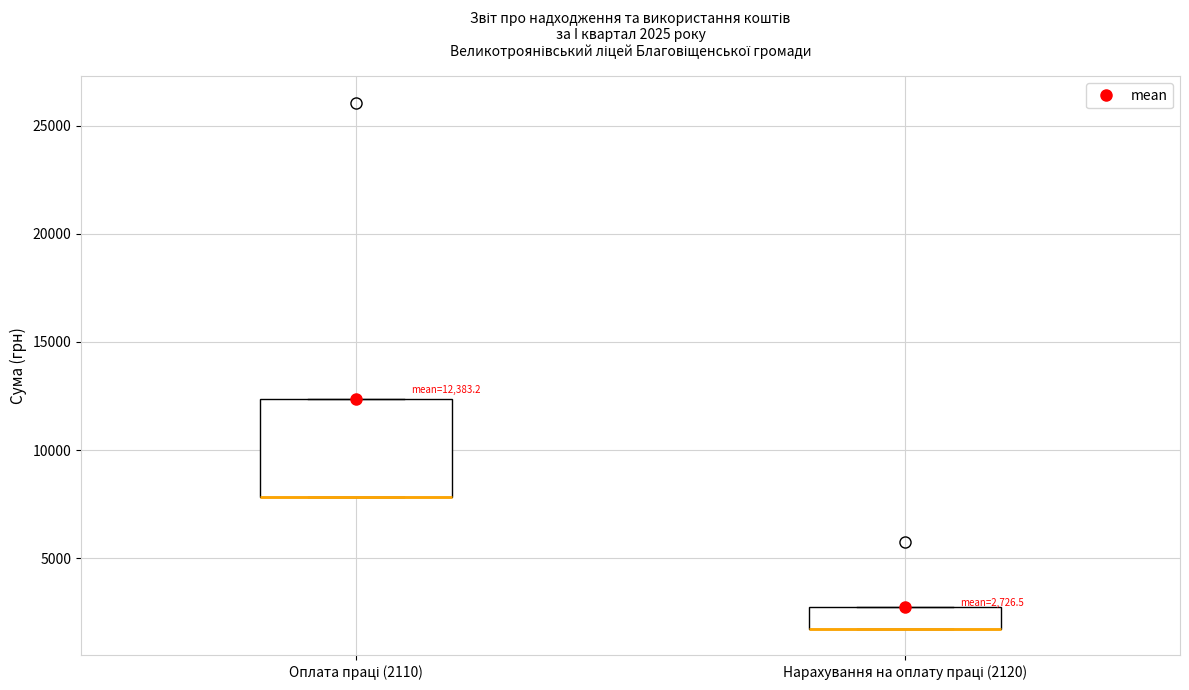

Which box is the tallest, from its lower edge to its upper edge?

Оплата праці (2110)